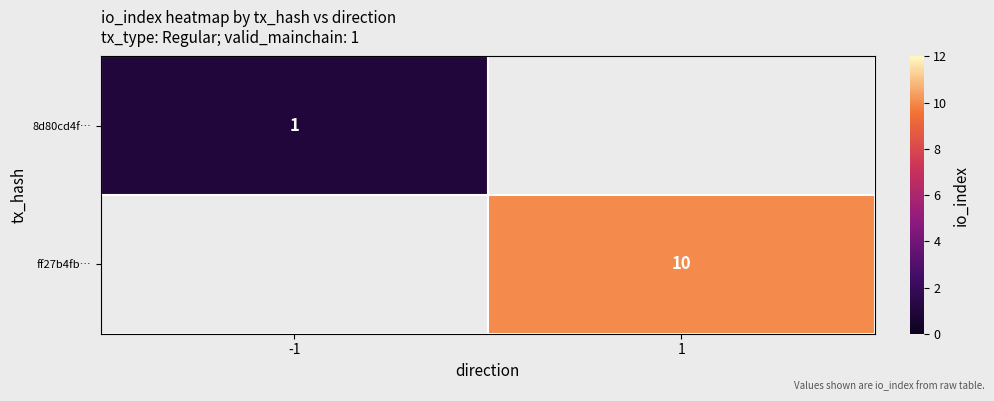

True or false: ff27b4fb… has a value of 10 at 1.

True